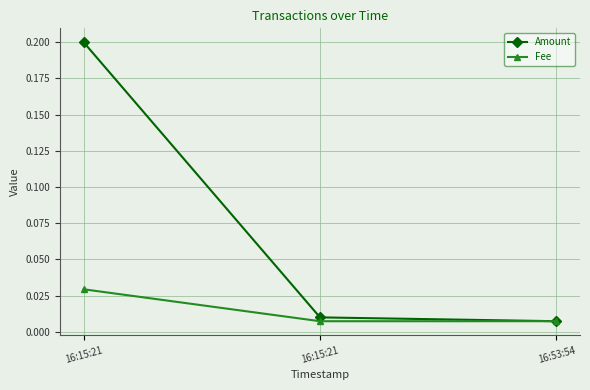

Does the chart display data point markers on the line(s)?

Yes